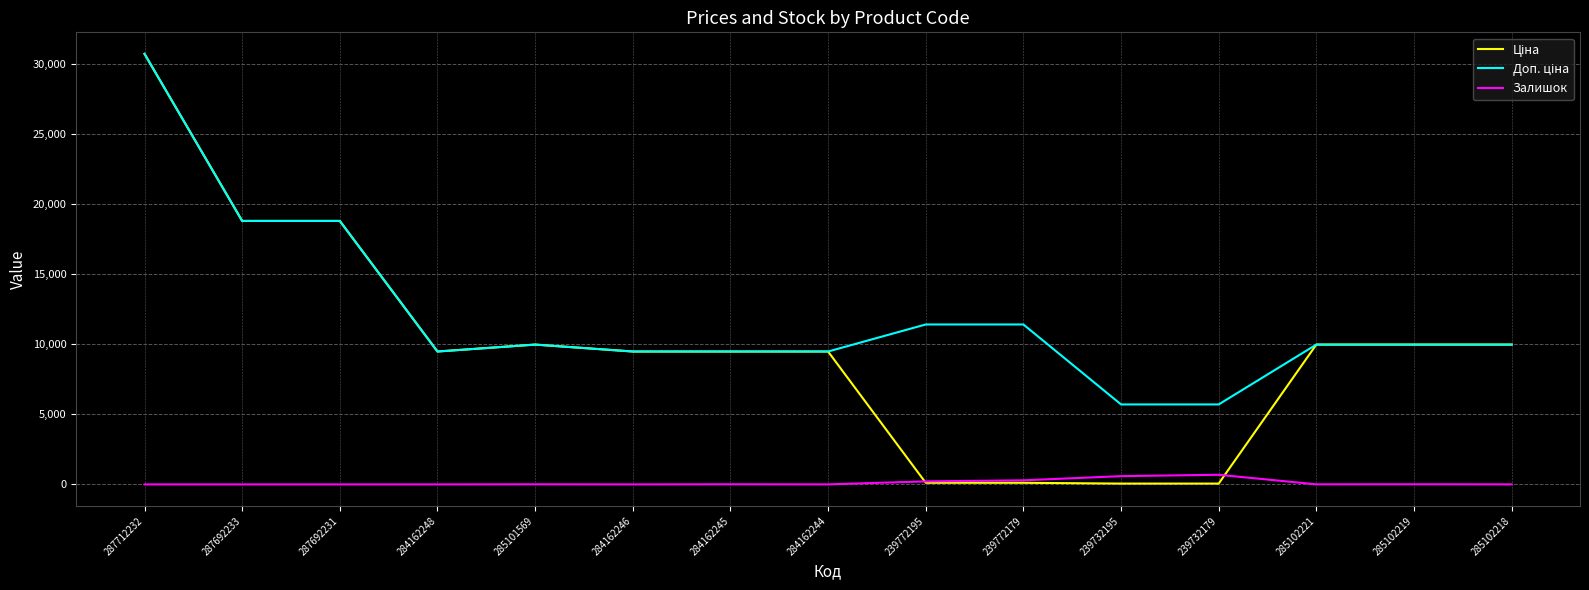

How many lines are shown in the chart?

3